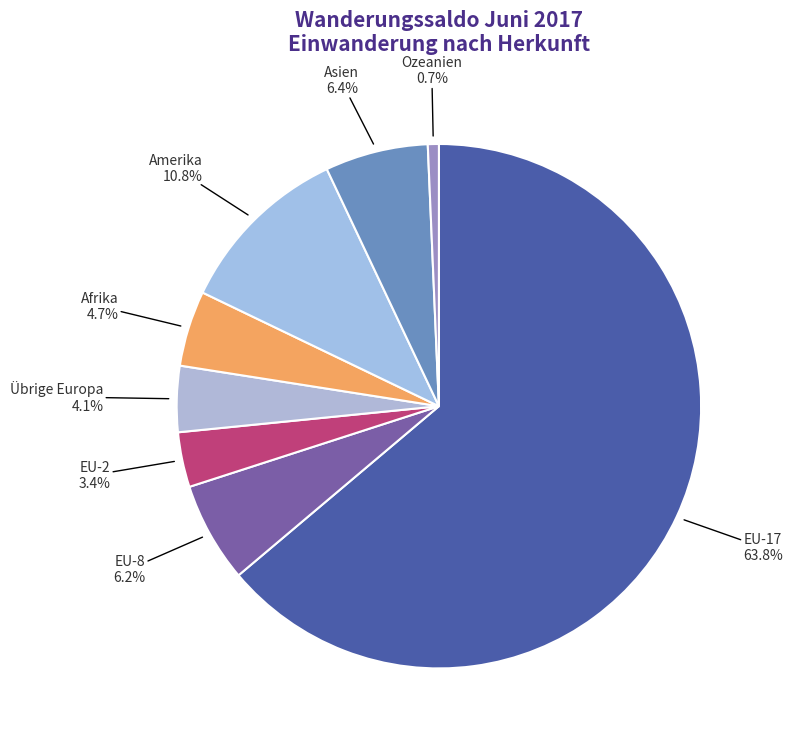

How many segments does this pie chart have?

8